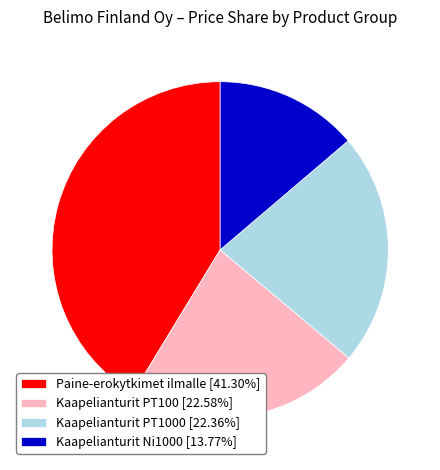

Approximately how many times larger is the value at Kaapelianturit PT1000 [22.36%] compared to Paine-erokytkimet ilmalle [41.30%]?

0.5